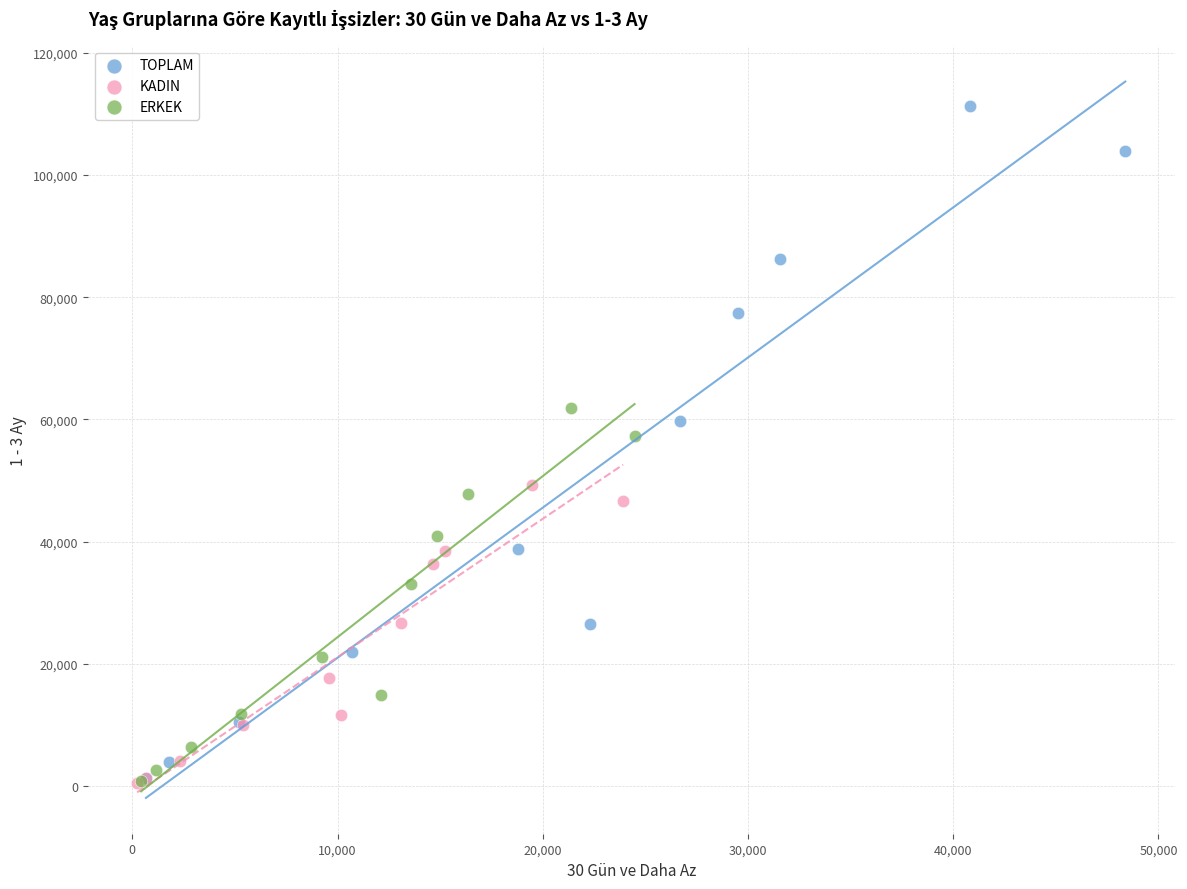

What are all the series names shown in the legend?

TOPLAM, KADIN, ERKEK